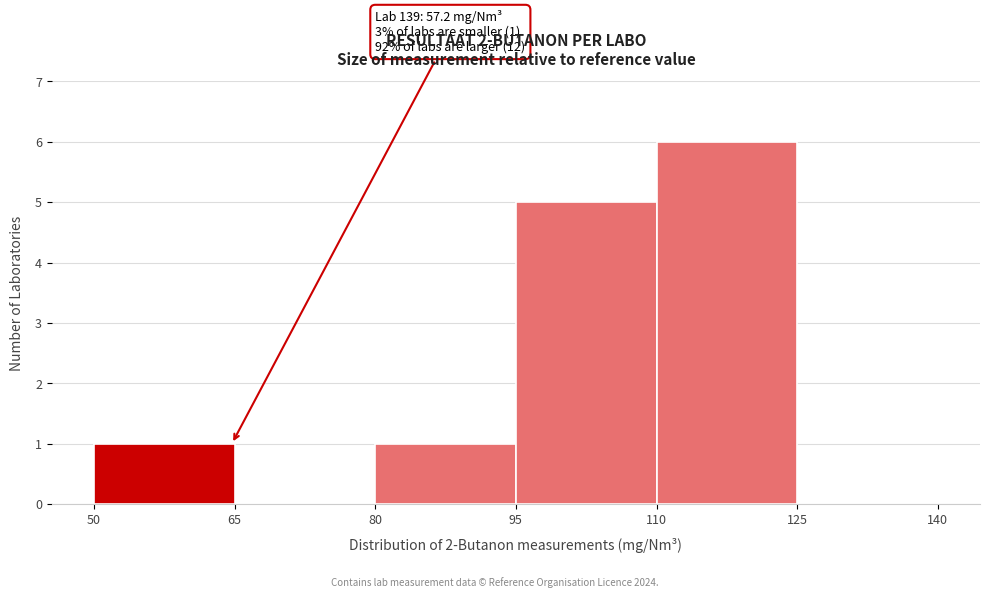

Over which range of the x-axis is the bar tallest?

110 to 125